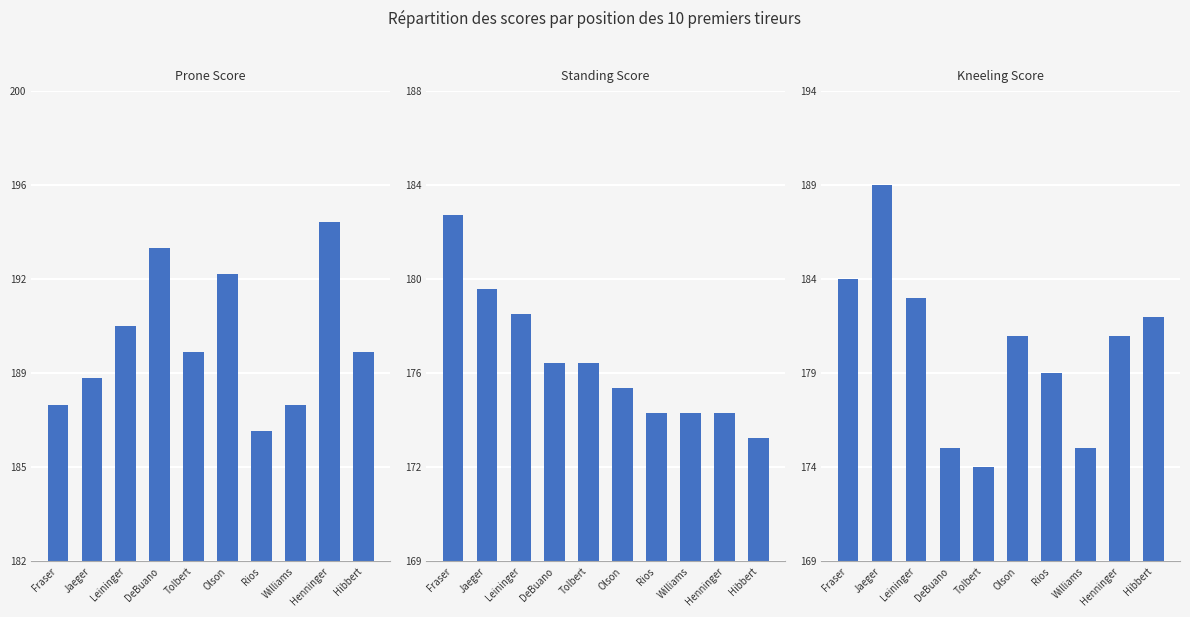

What is the average value of the Standing Score series?

177